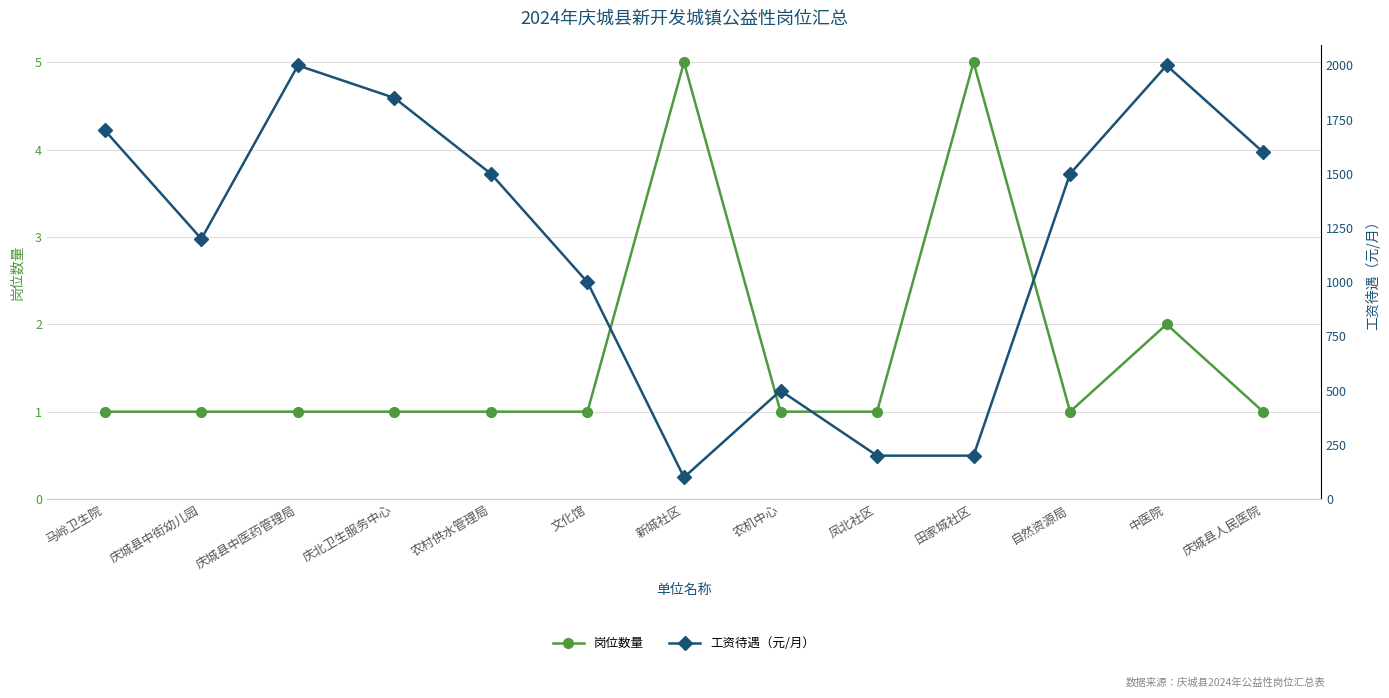

Reading left to right, list all the values displayed in this chart.

岗位数量: 1	1	1	1	1	1	5	1	1	5	1	2	1
工资待遇（元/月）: 1700	1200	2000	1850	1500	1000	100	500	200	200	1500	2000	1600